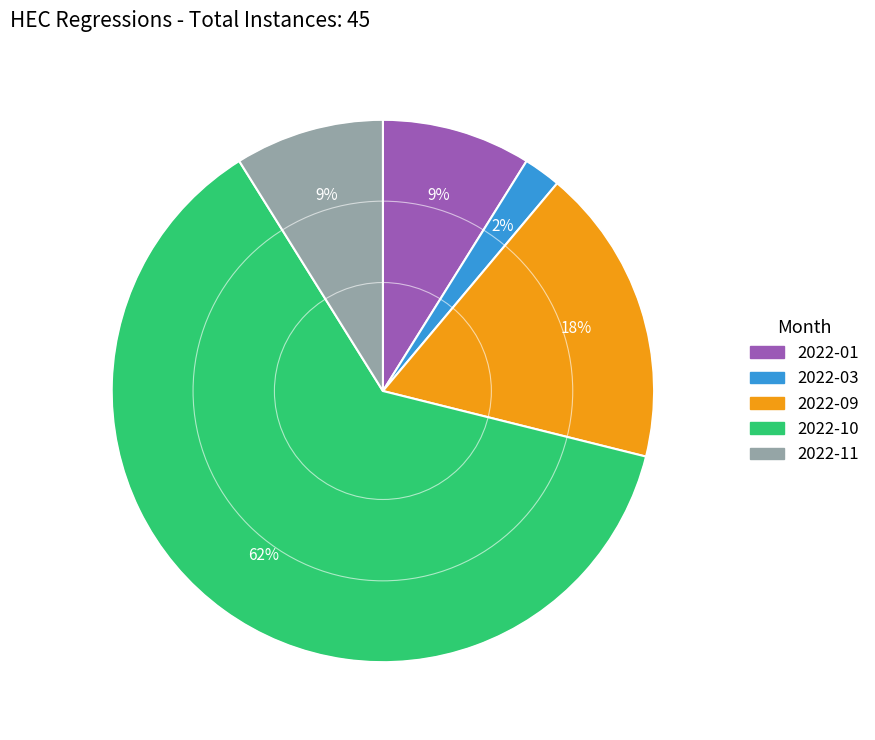

The 2022-10 slice represents 54% of the pie. True or false?

False